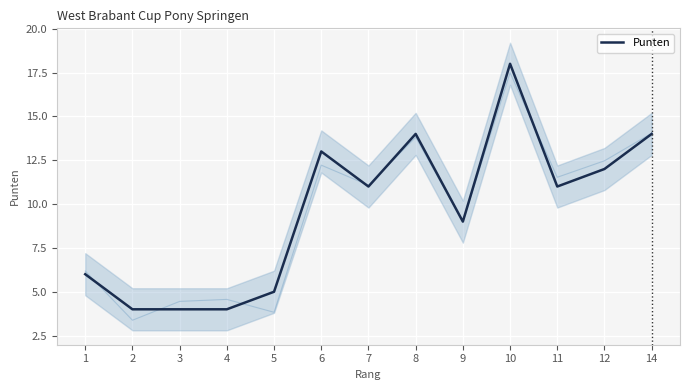

Where is the data nearest to the value 11?

7